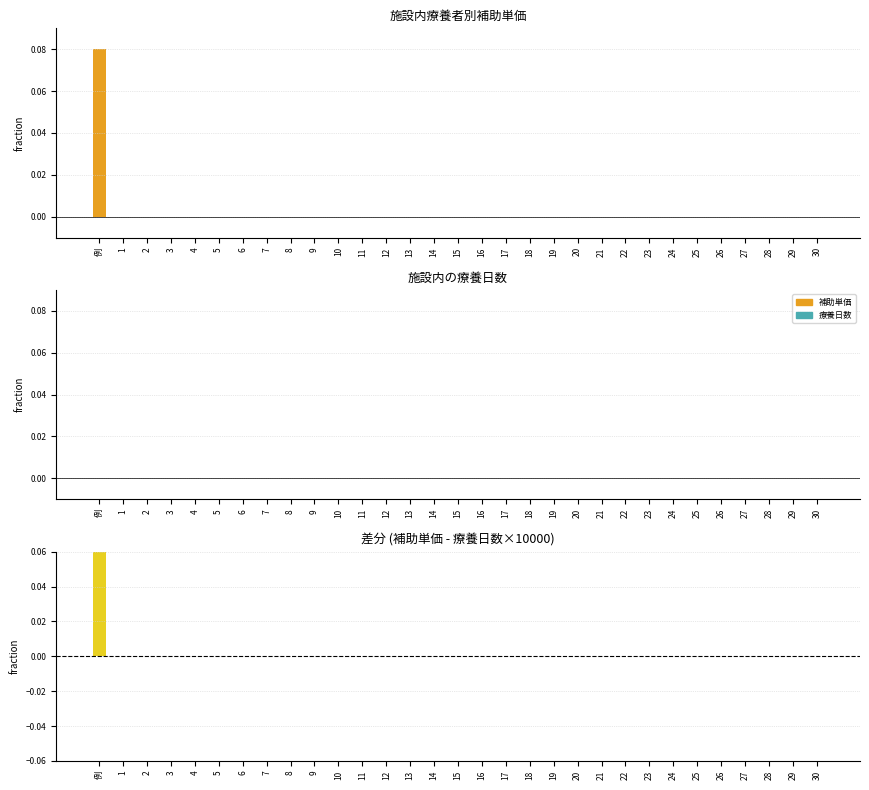

How many groups of bars are there?

31